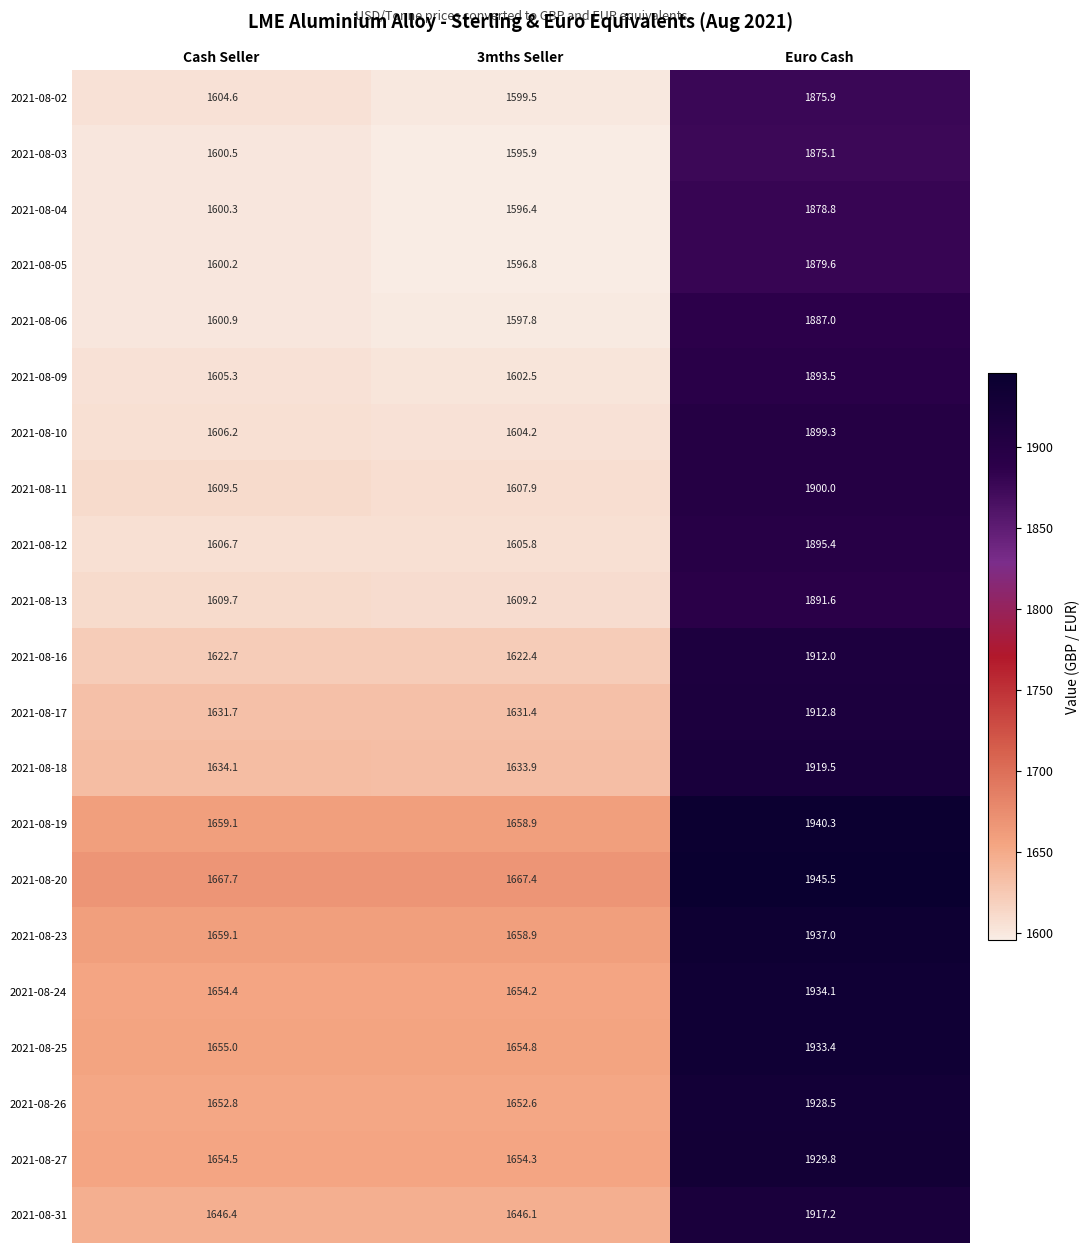

Count the number of data series in this chart.

21